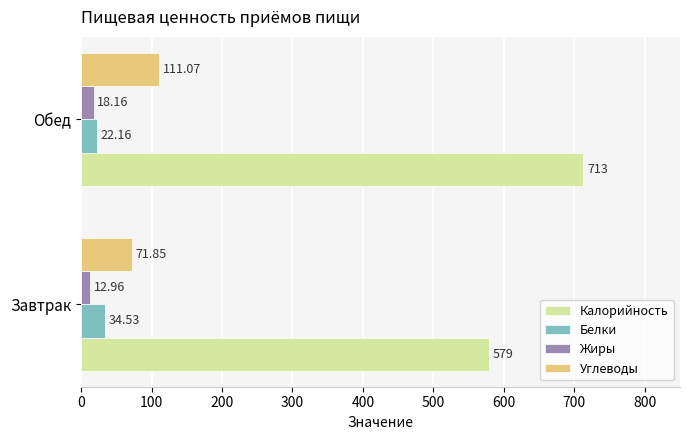

At which category does the chart reach its minimum across all series?

Завтрак